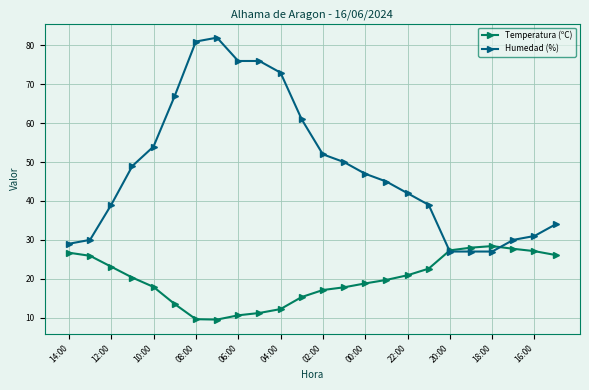

What is the minimum value for Humedad (%)?

27.0